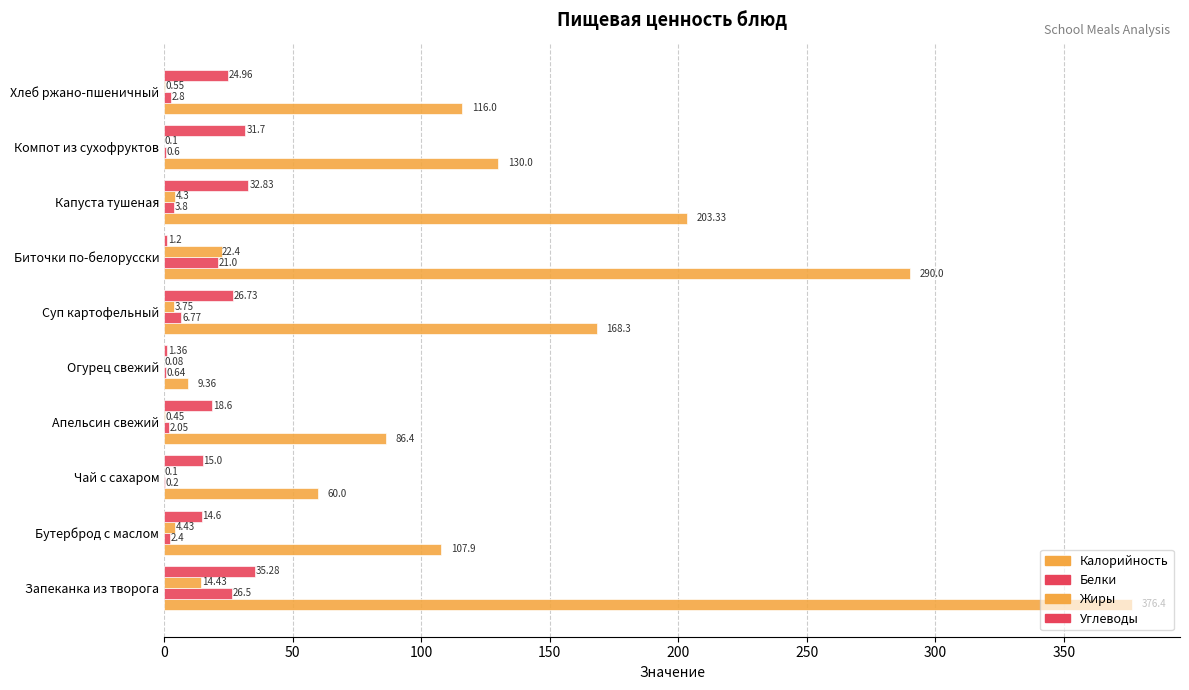

How many data points in Жиры are above 3?

5